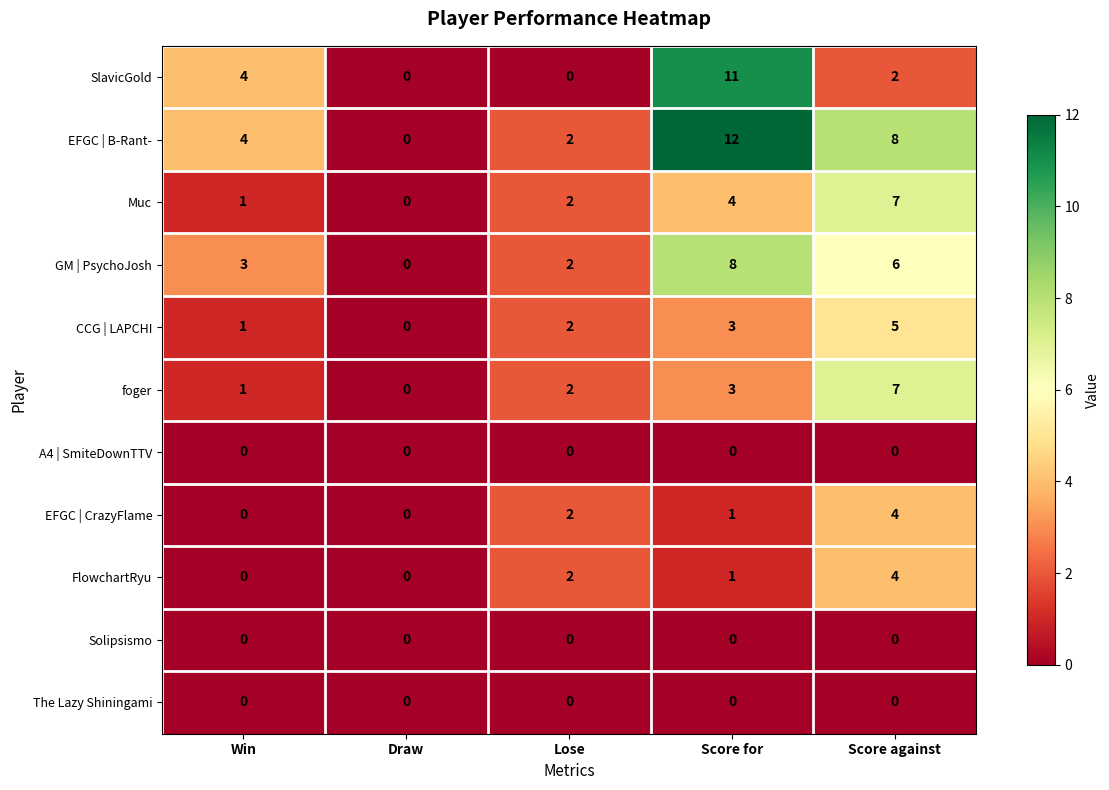

True or false: foger has a value of 1 at Score for.

False